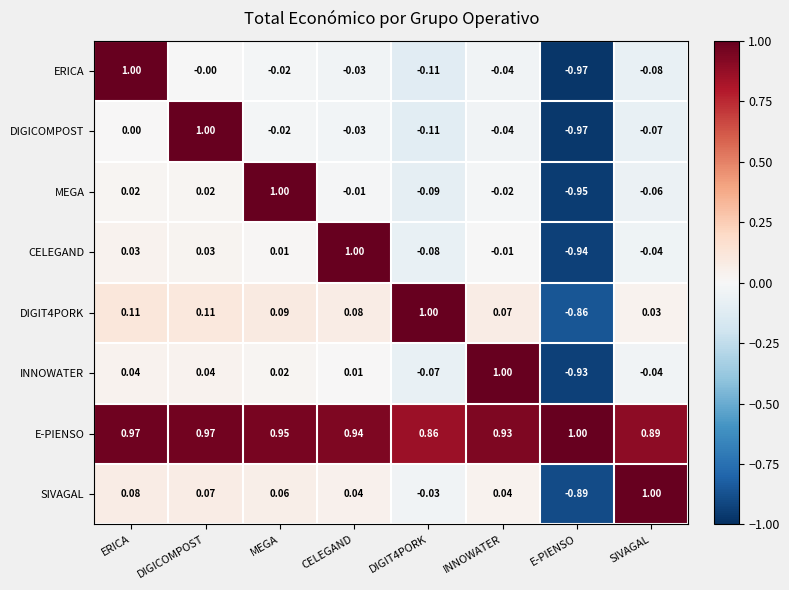

At which category does the chart reach its minimum across all series?

E-PIENSO